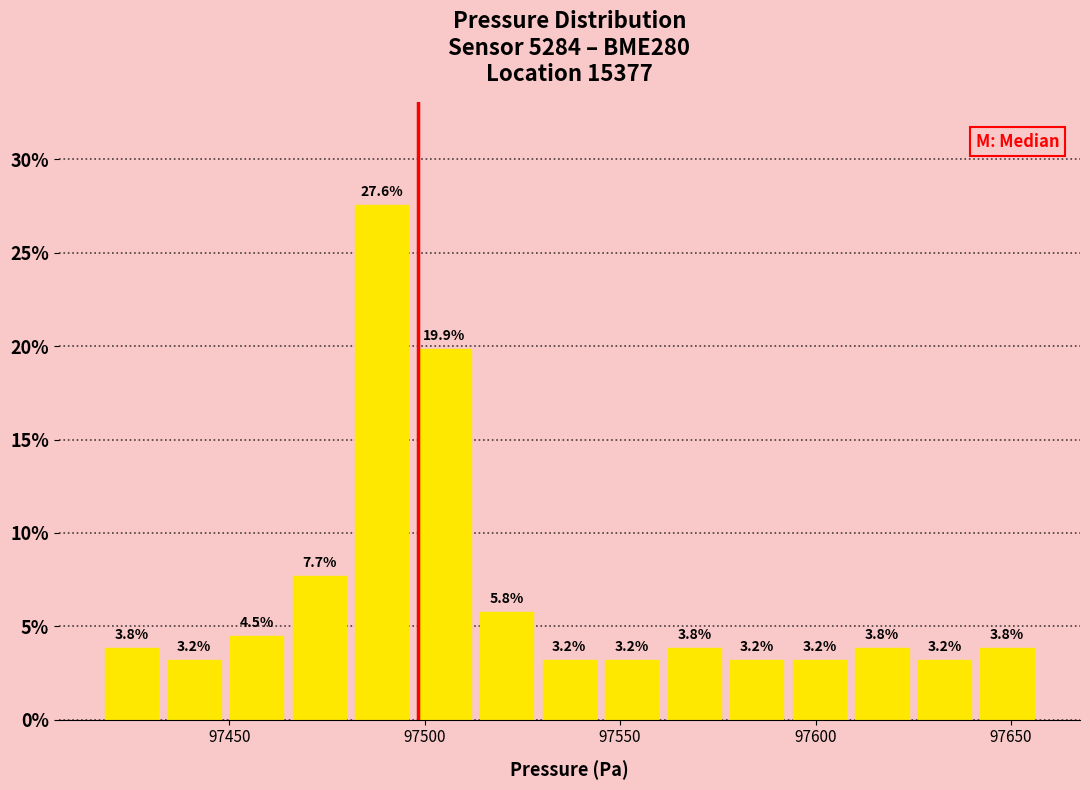

Around what value on the x-axis is the tallest bar? Give the approximate position of its centre, as read against the axis.

97490